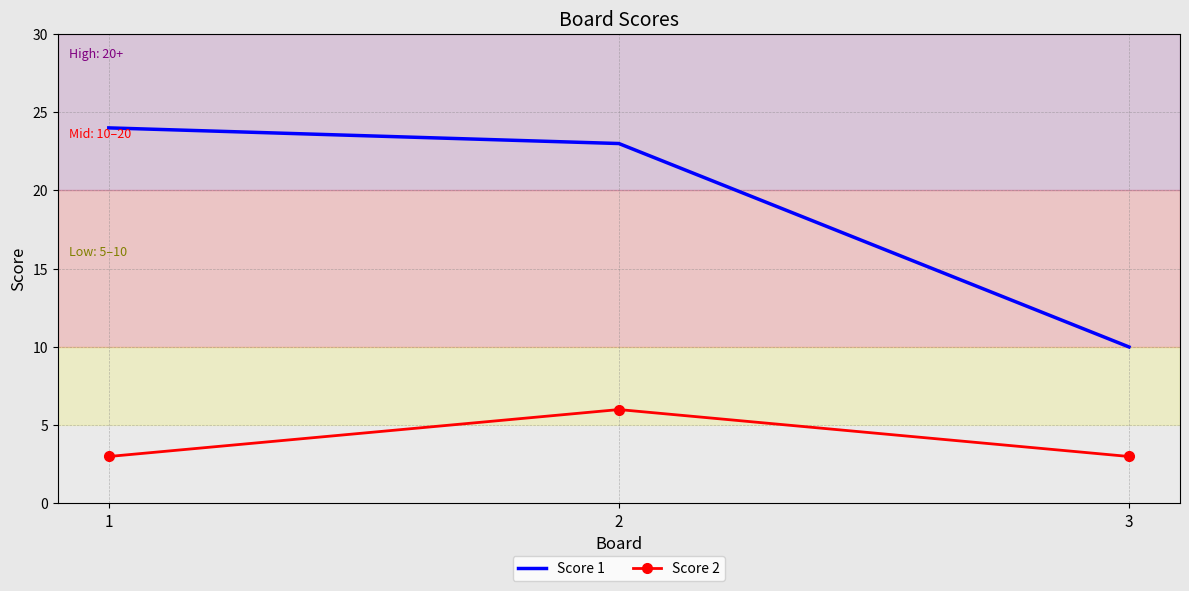

What value does the Score 2 series have at 2?

6